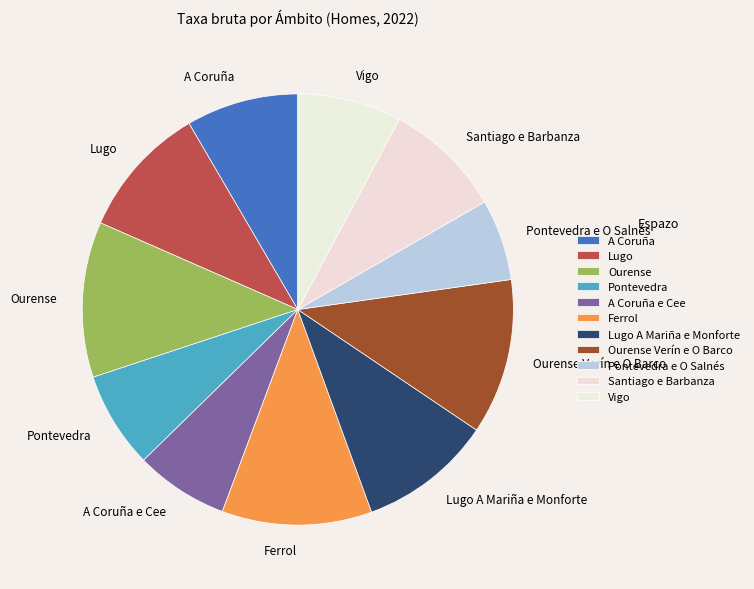

What is the ratio of the value at Santiago e Barbanza to the value at Pontevedra e O Salnés?

1.5